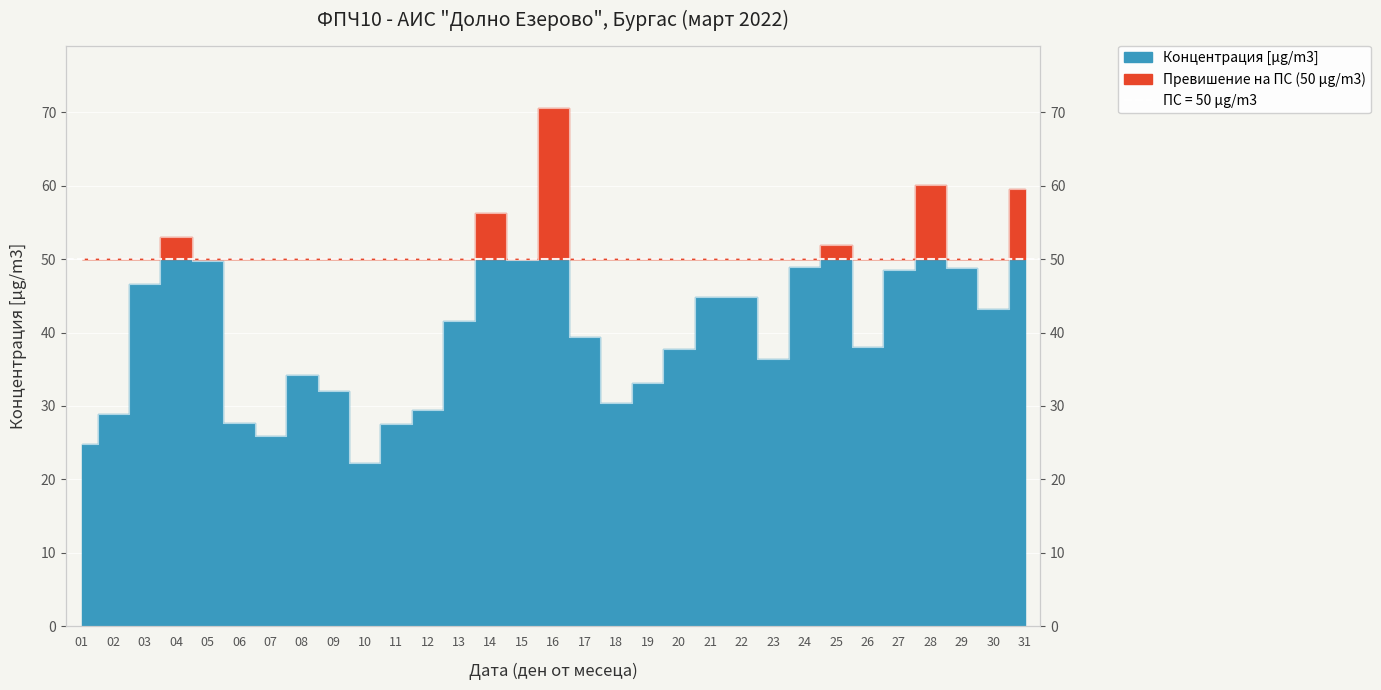

What is the difference between the values at 03 and 04?

6.3